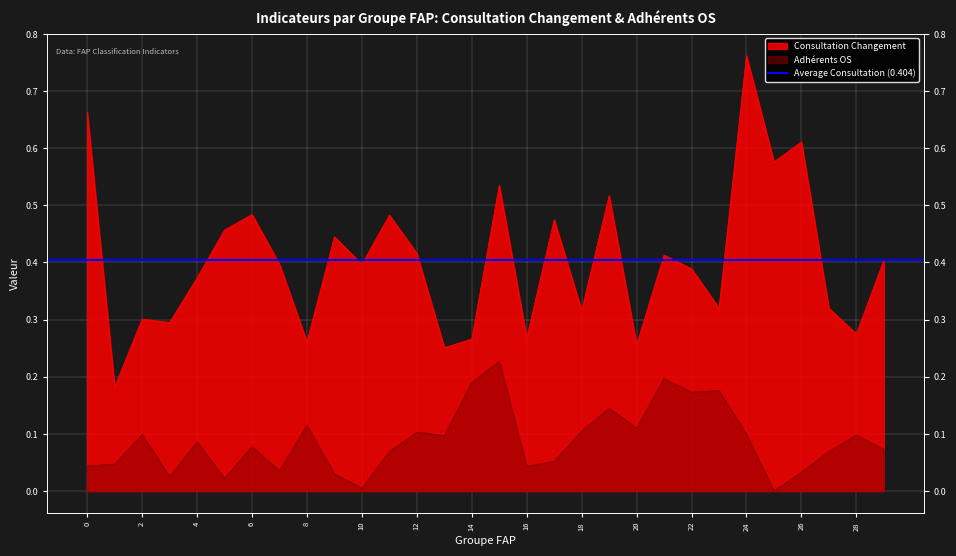

True or false: Consultation Changement and Adherents OS intersect in this chart.

False